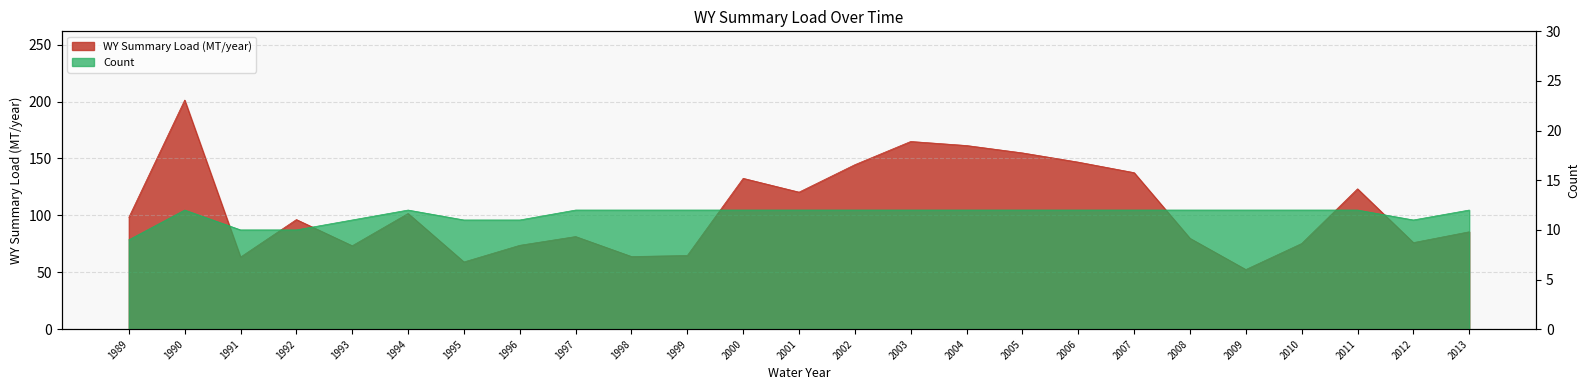

Rank the categories by WY Summary Load (MT/year) value from highest to lowest.

1990, 2003, 2004, 2005, 2006, 2002, 2007, 2000, 2011, 2001, 1994, 1989, 1992, 2013, 1997, 2008, 2012, 2010, 1996, 1993, 1999, 1998, 1991, 1995, 2009